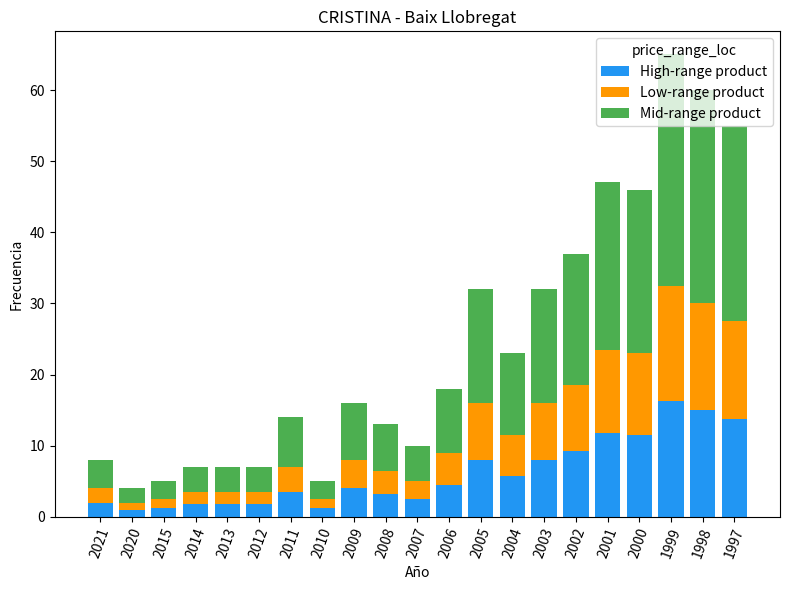

At which category is the sum across all series the highest?

1999